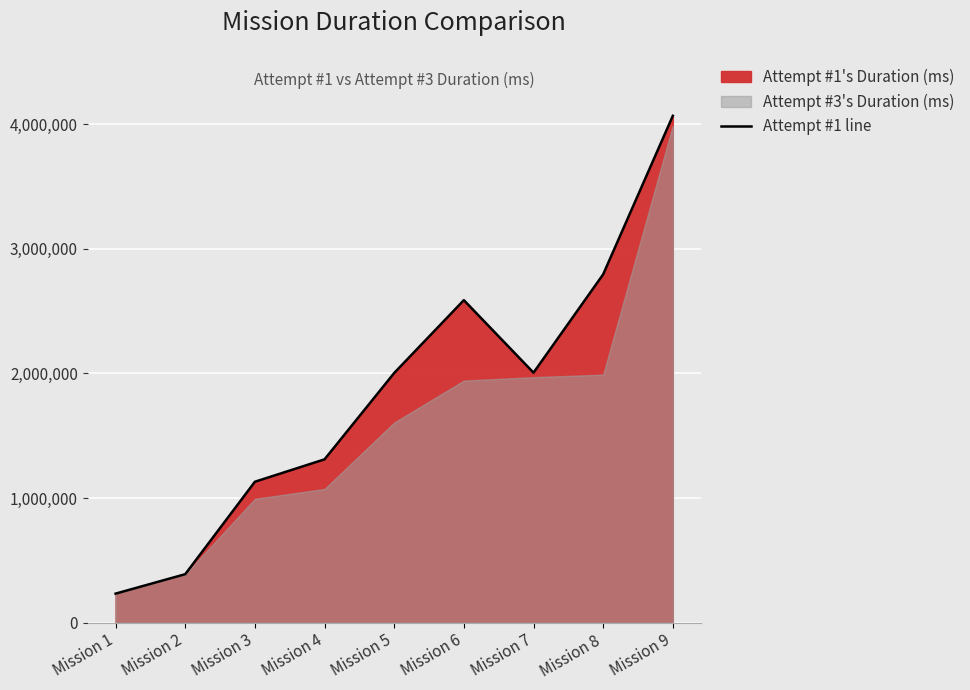

True or false: the data shows 2952410 at Mission 5.

False